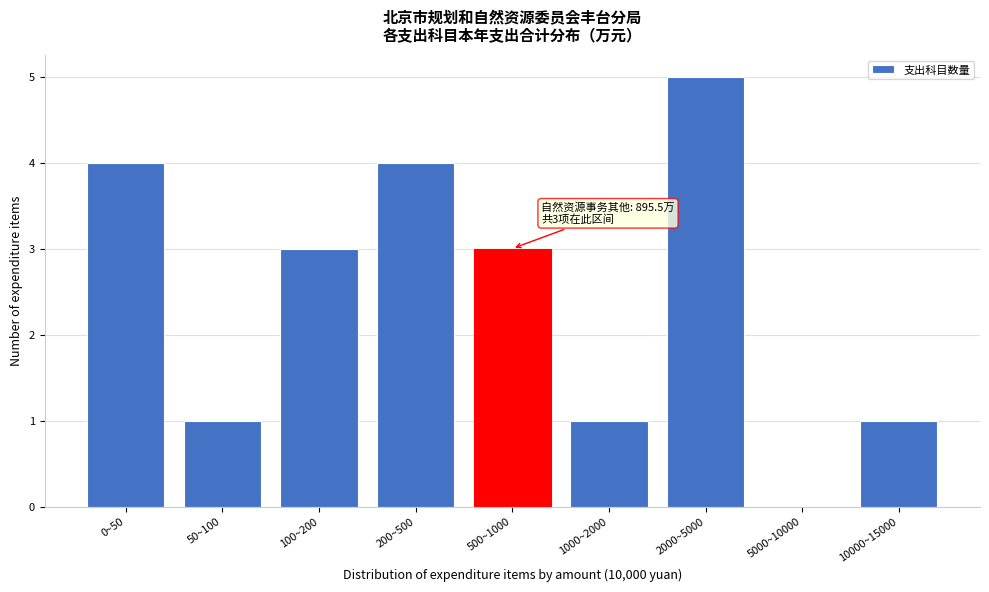

Reading right to left, what are all the values shown in this chart?

10000~15000=1	5000~10000=0	2000~5000=5	1000~2000=1	500~1000=3	200~500=4	100~200=3	50~100=1	0~50=4